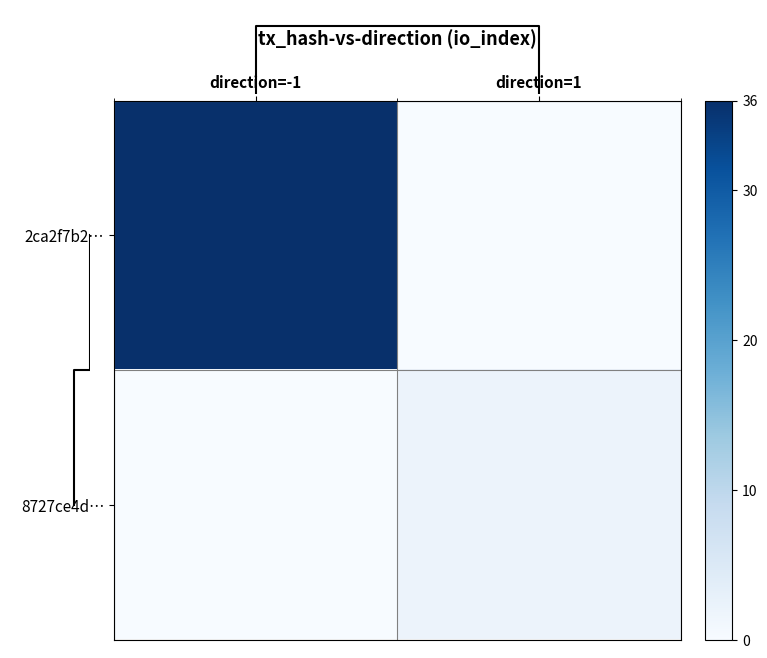

Is the value of 2ca2f7b2… at direction=-1 greater than the value of 8727ce4d… at direction=-1?

Yes